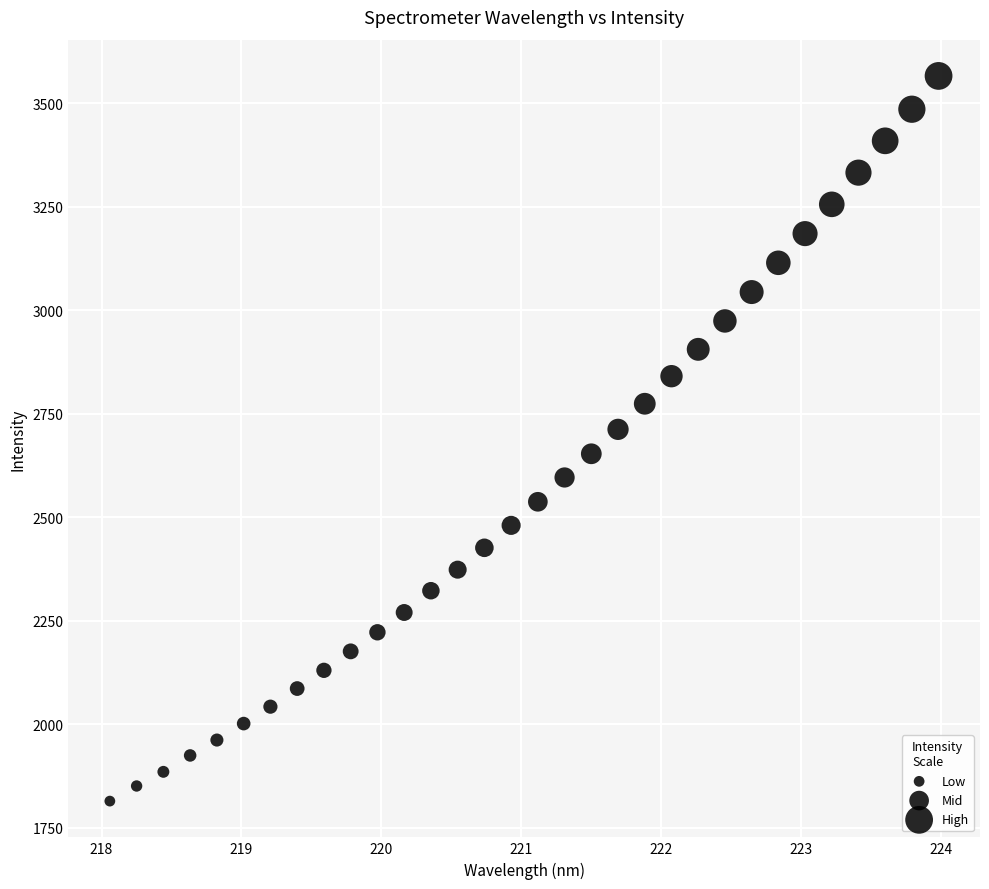

How many points are shown in the scatter plot?

32